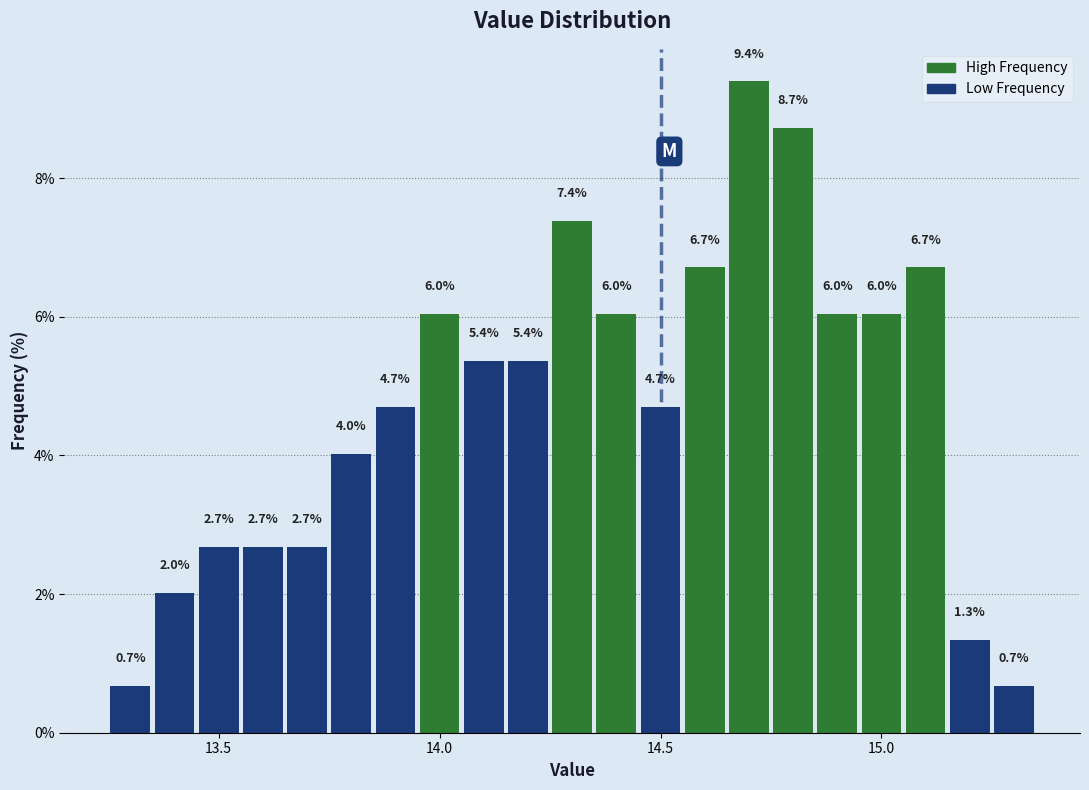

Around what value on the x-axis is the tallest bar? Give the approximate position of its centre, as read against the axis.

14.70